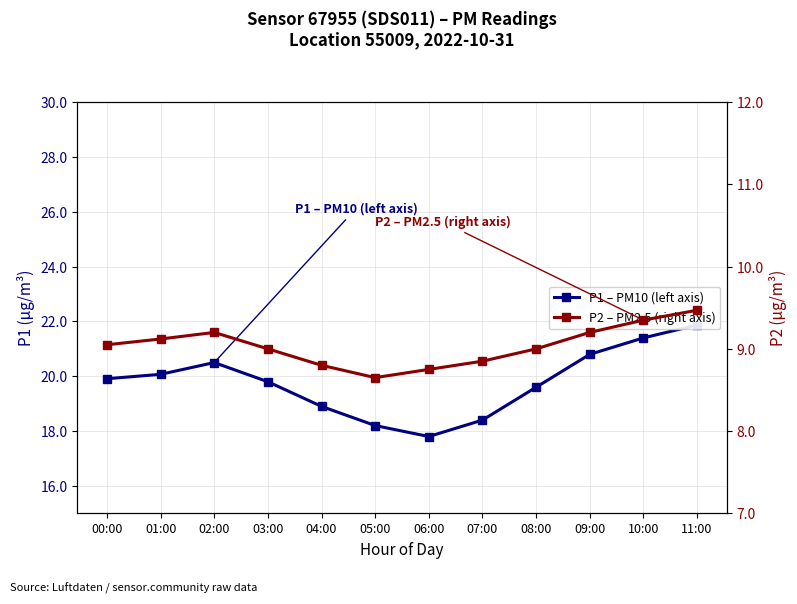

How many interior local peaks does the P1 – PM10 (left axis) series have?

1